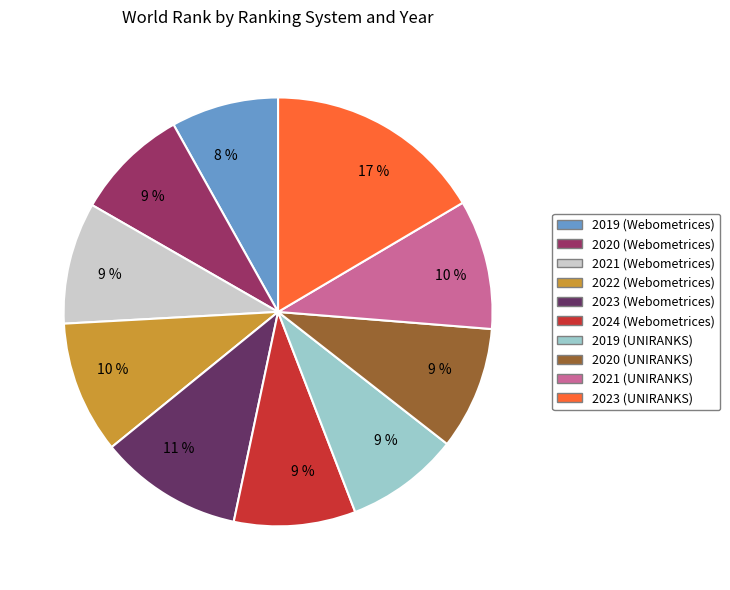

Is there a majority slice in this chart?

No